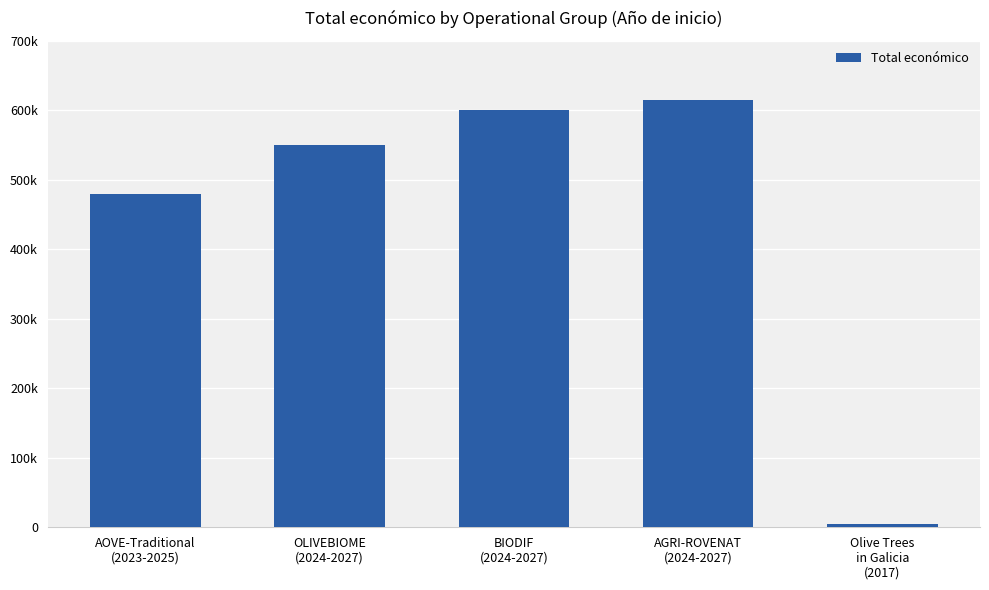

What is the minimum value shown in the chart?

5000